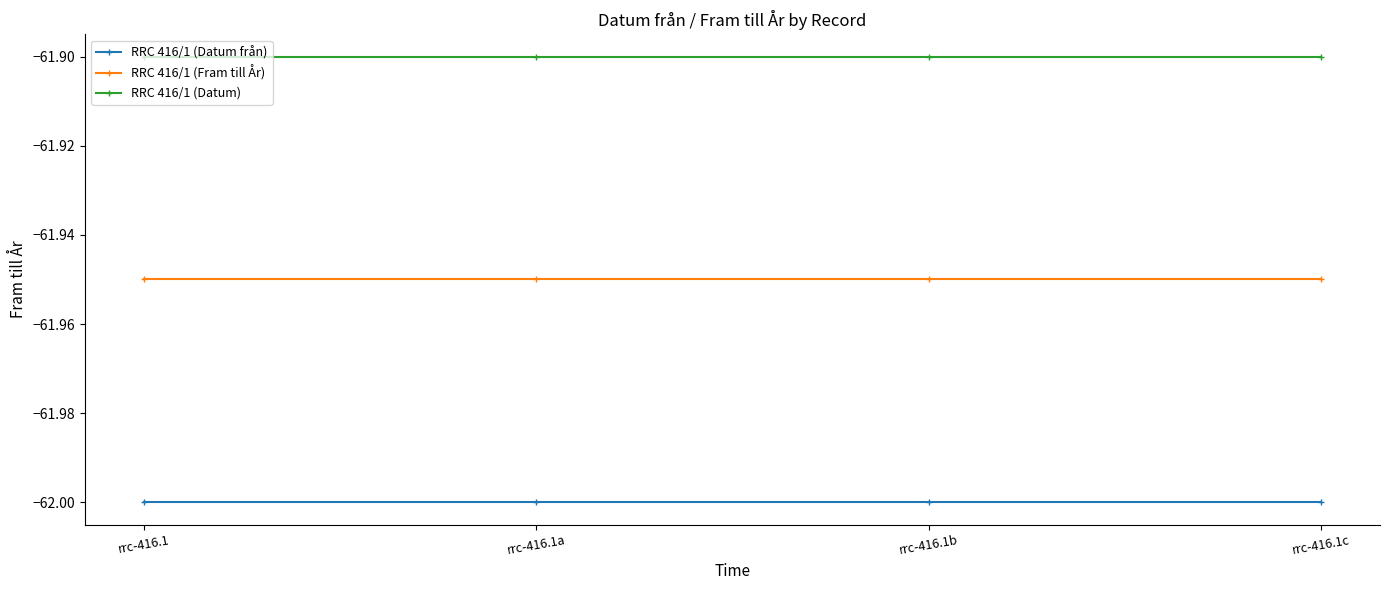

Which series has the largest total across all categories?

RRC 416/1 (Datum)